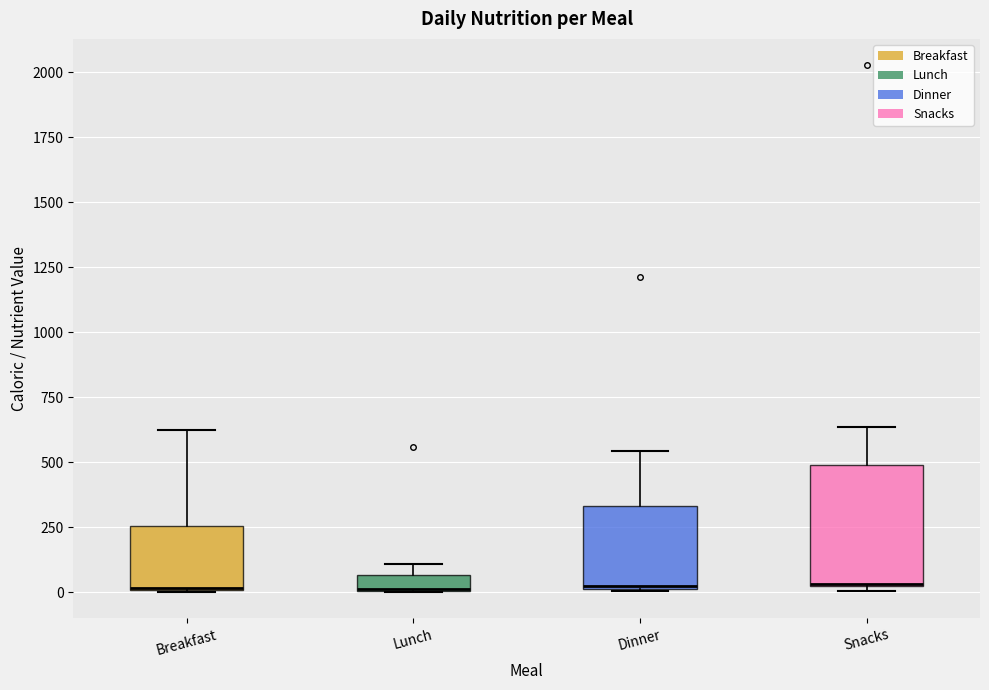

Which box is the tallest, from its lower edge to its upper edge?

Snacks